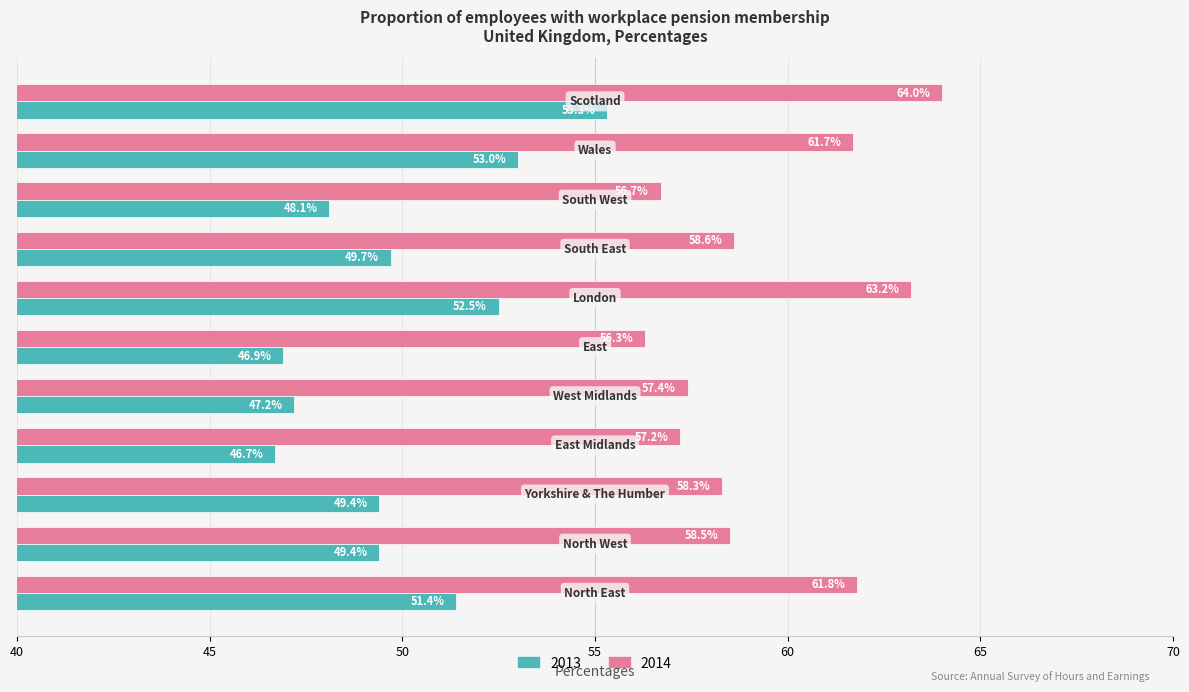

Which series has the largest total across all categories?

2014